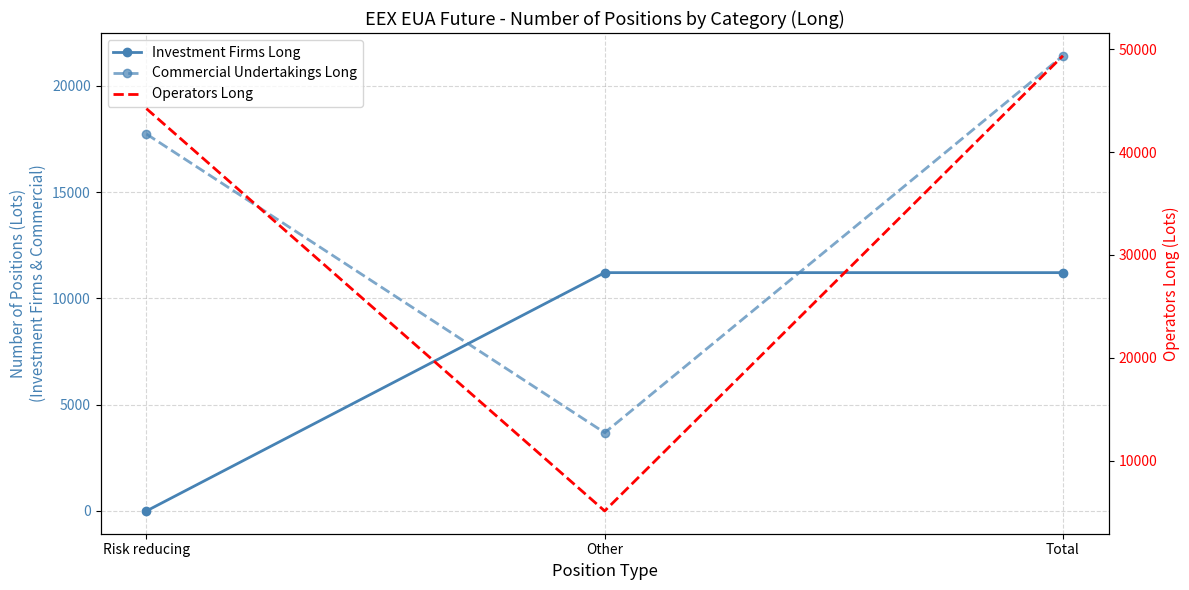

Where is Commercial Undertakings Long nearest to the value 12552?

Risk reducing